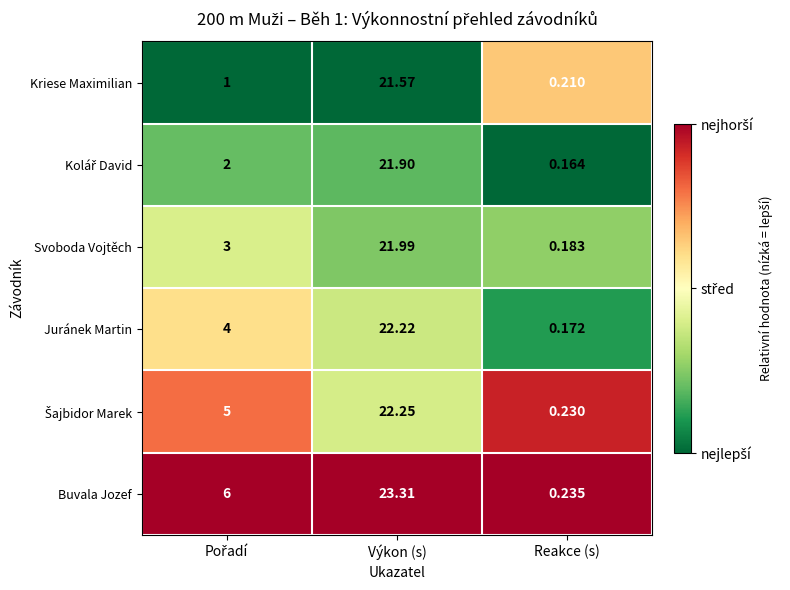

At which category is the sum across all series the highest?

Výkon (s)